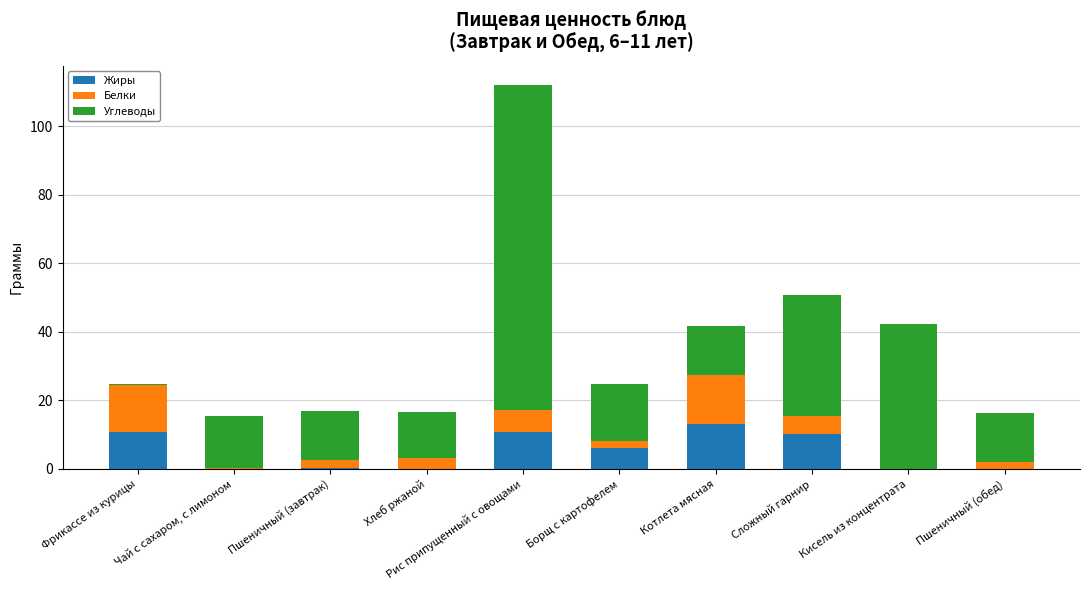

At which label does Жиры reach its peak?

Котлета мясная